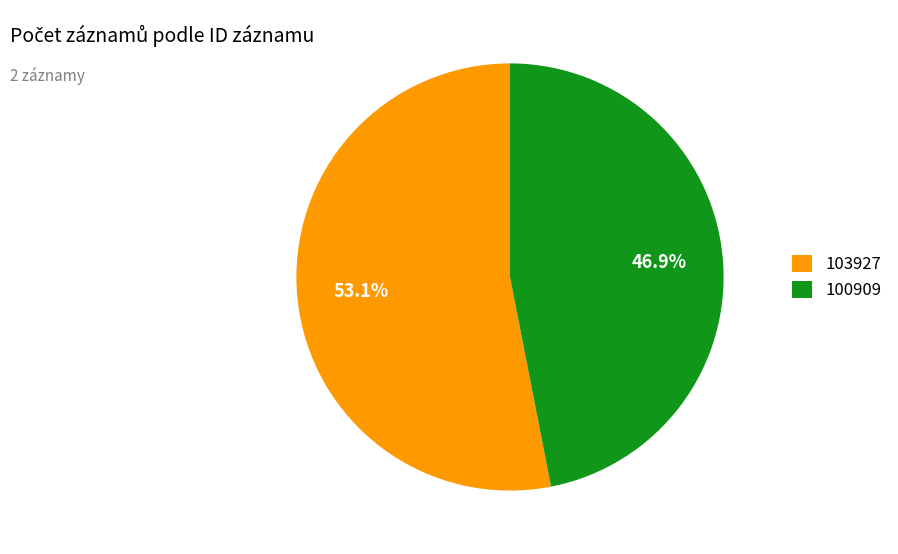

Do 103927 and 100909 together represent more than half of the pie?

Yes